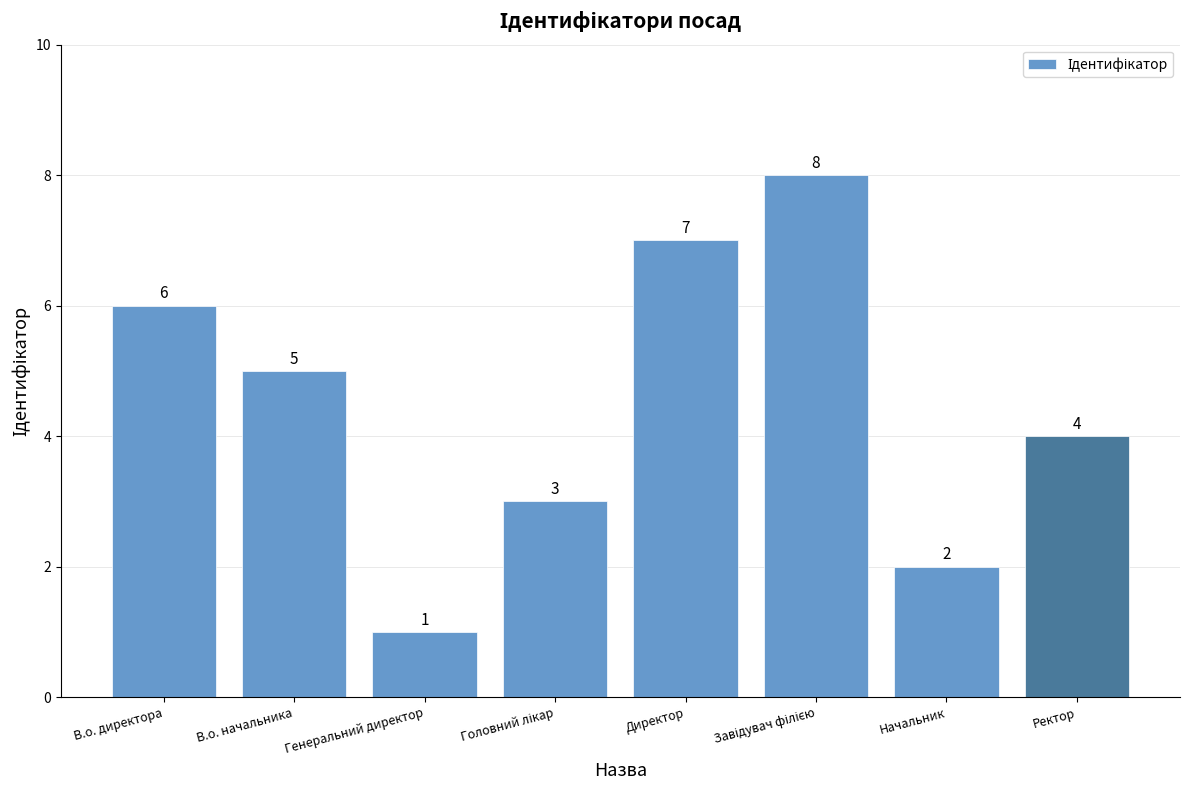

Where does the data first go above 5?

В.о. директора